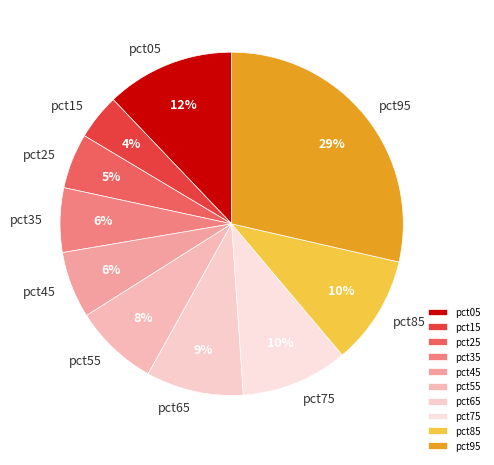

Which slice is the smallest?

pct15